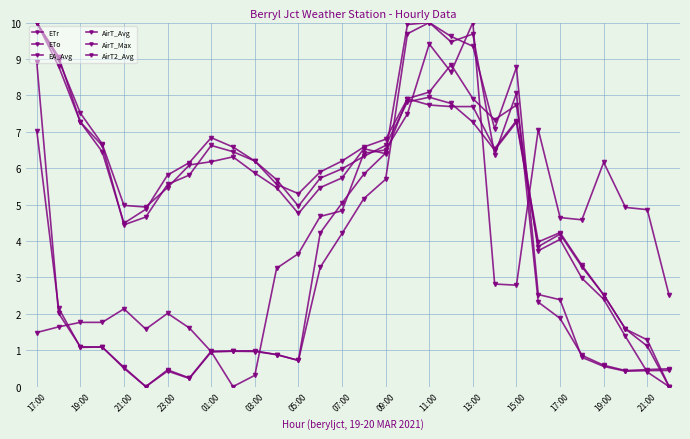

How many interior local valleys does the AirT_Avg series have?

4